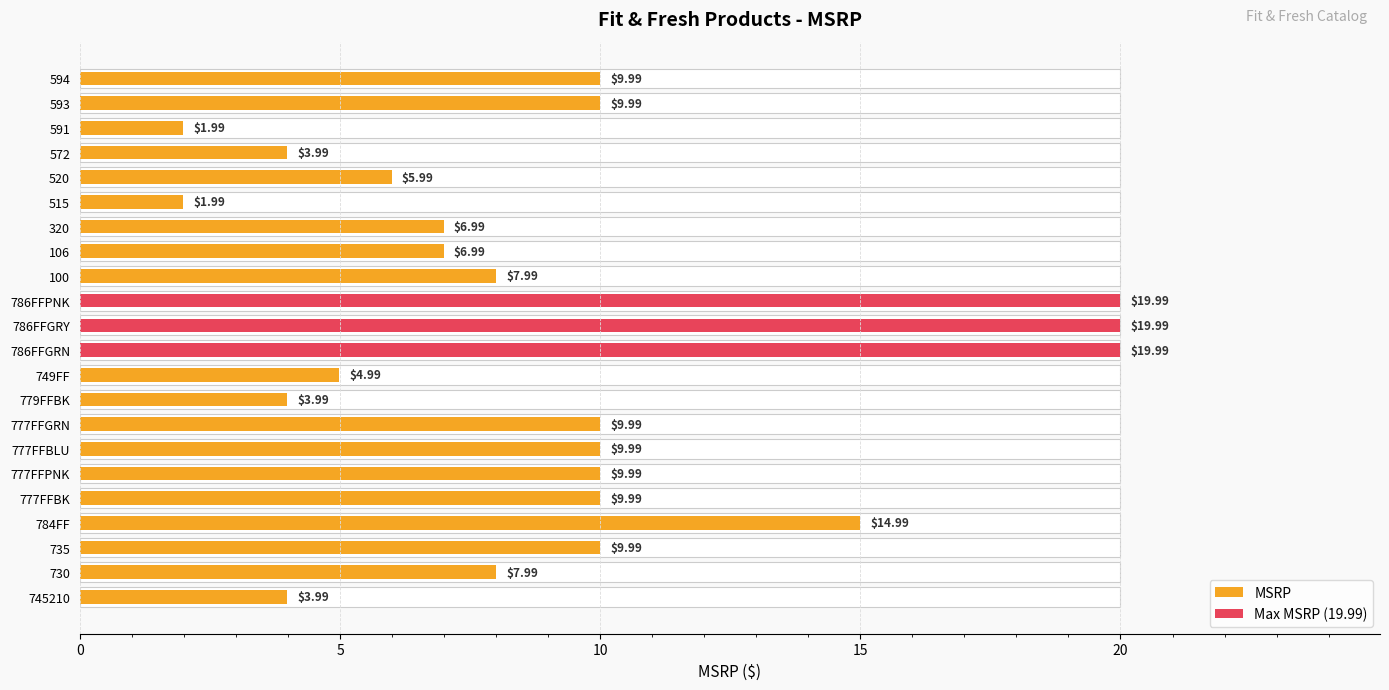

How many data points does each series have?

22